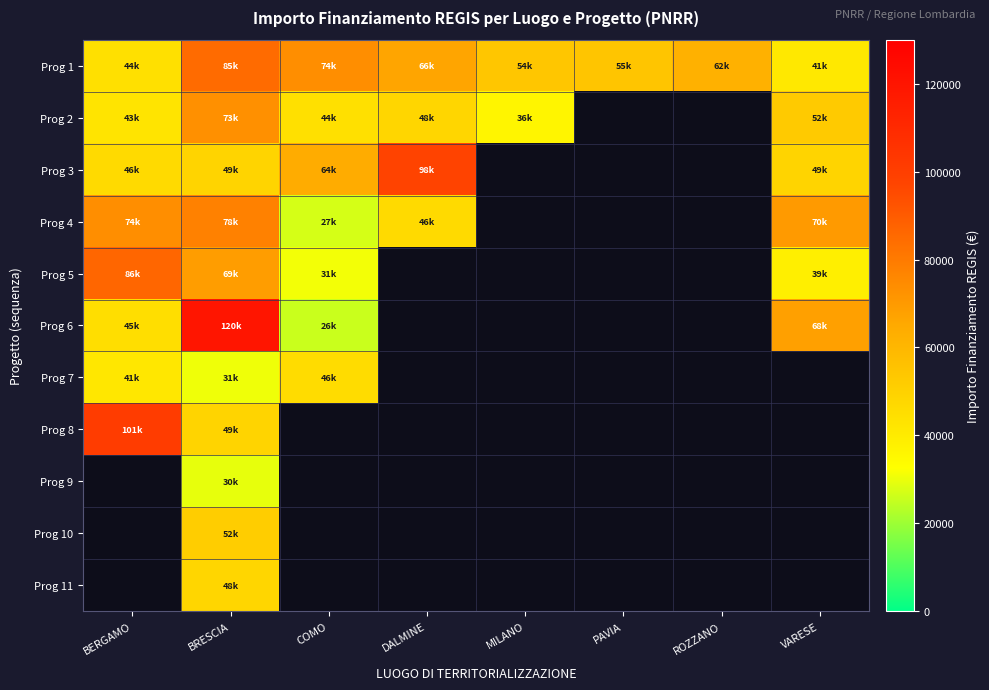

At which category is the sum across all series the highest?

BRESCIA